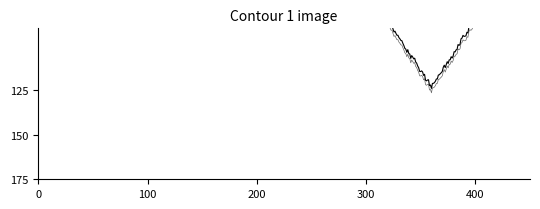

True or false: the data has more than 0 interior local peaks.

True